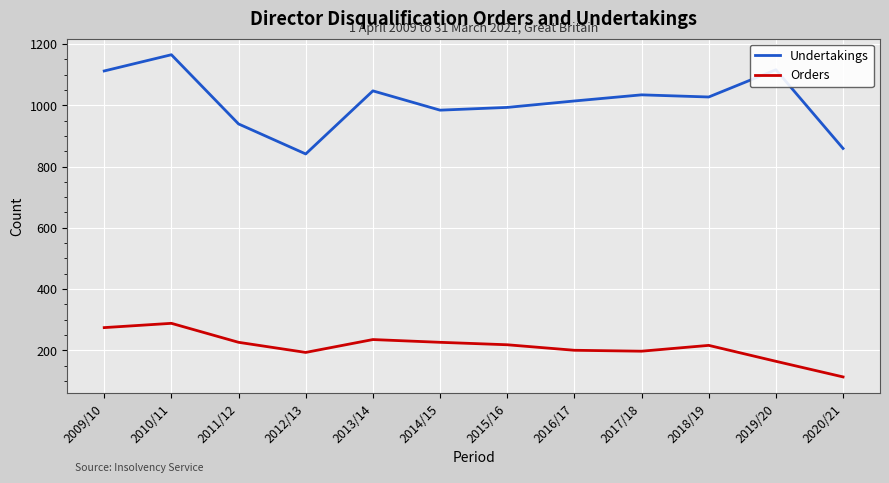

What is the minimum value for Orders?

113